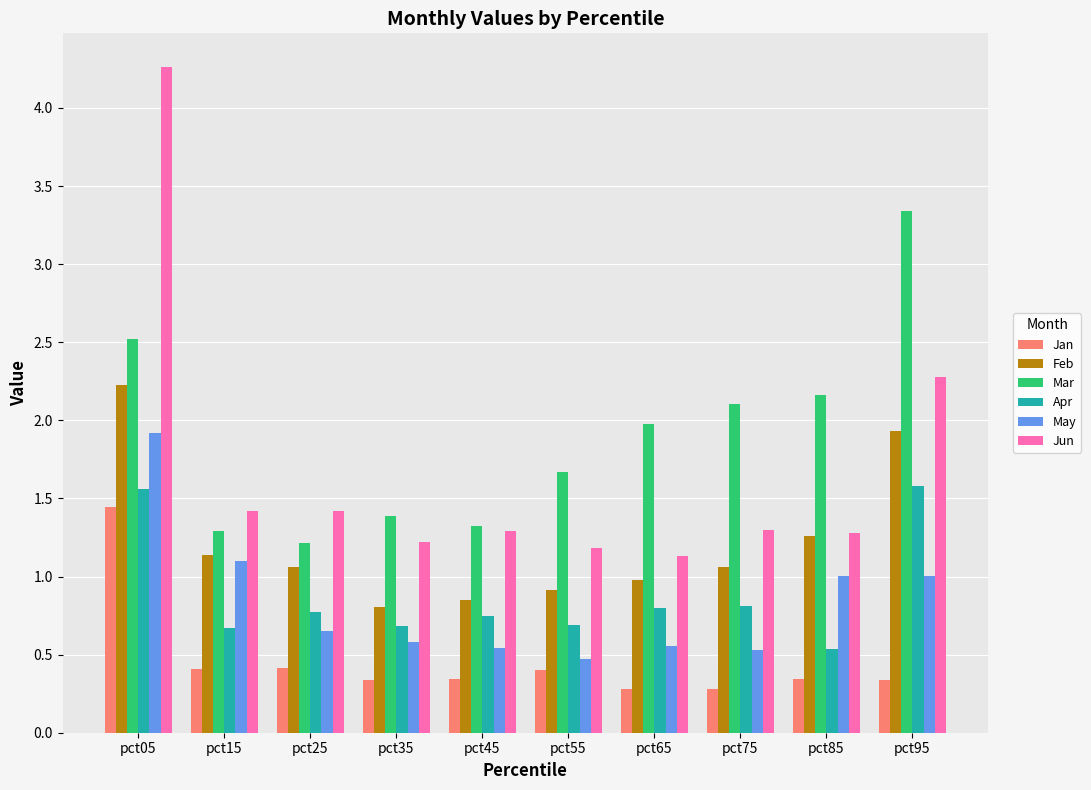

Which category has the highest value in the Jun series?

pct05